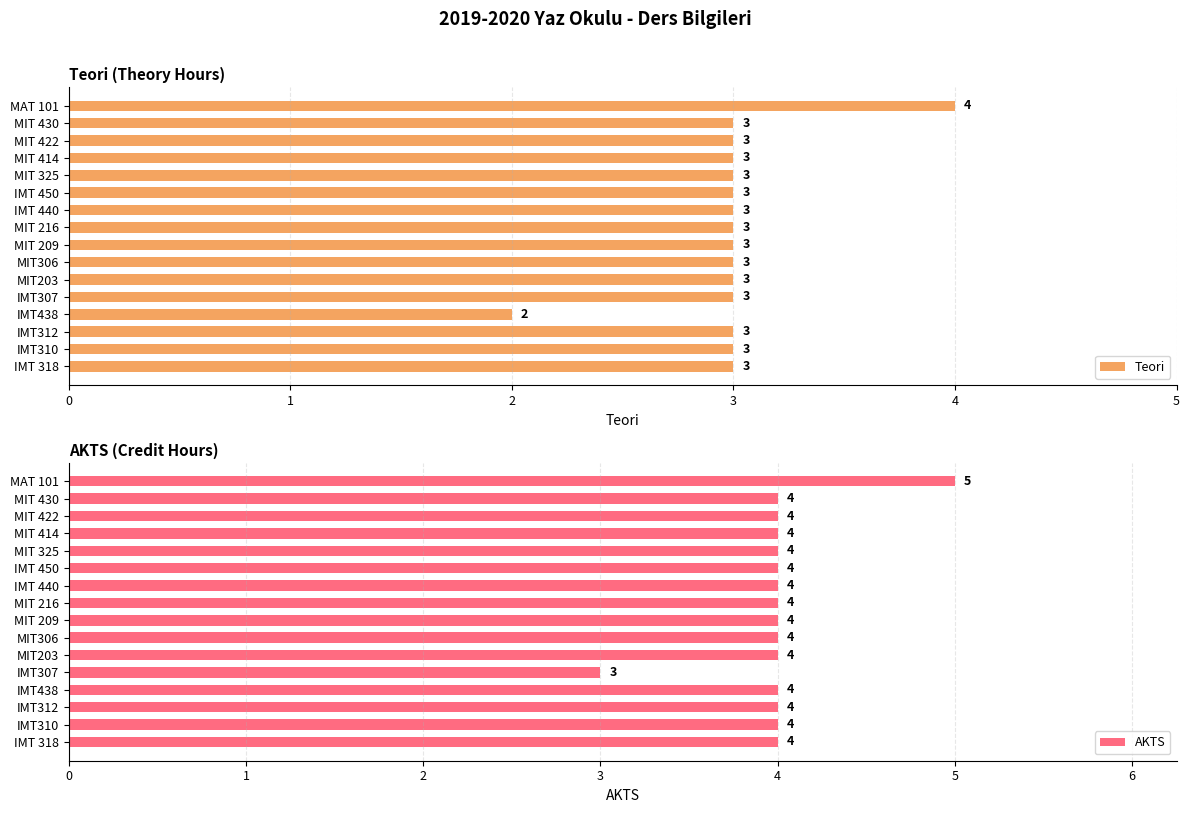

Are the bars horizontal?

Yes